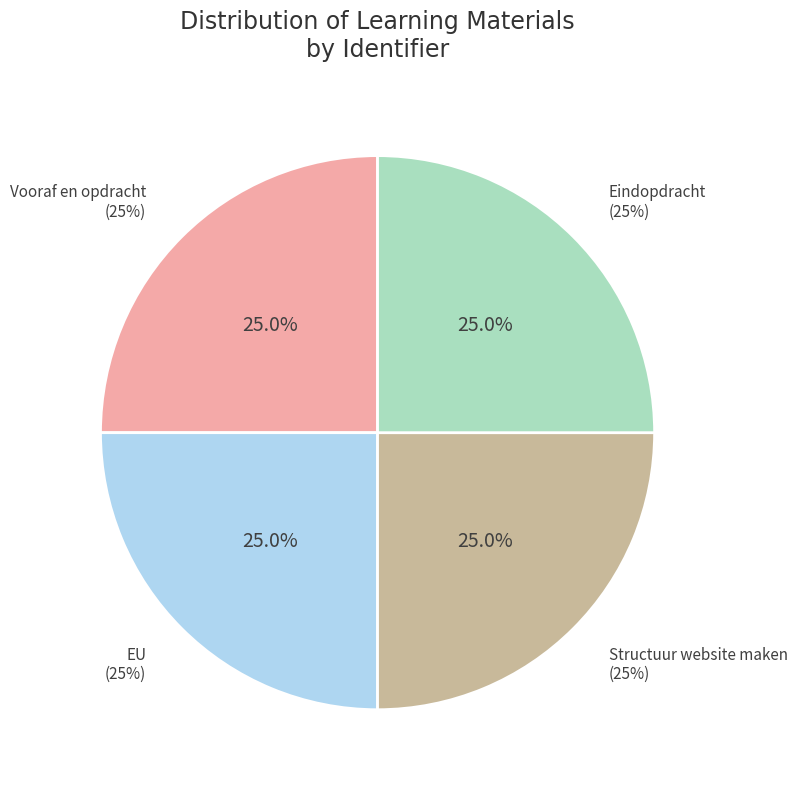

Is Structuur website maken the majority of the pie?

No